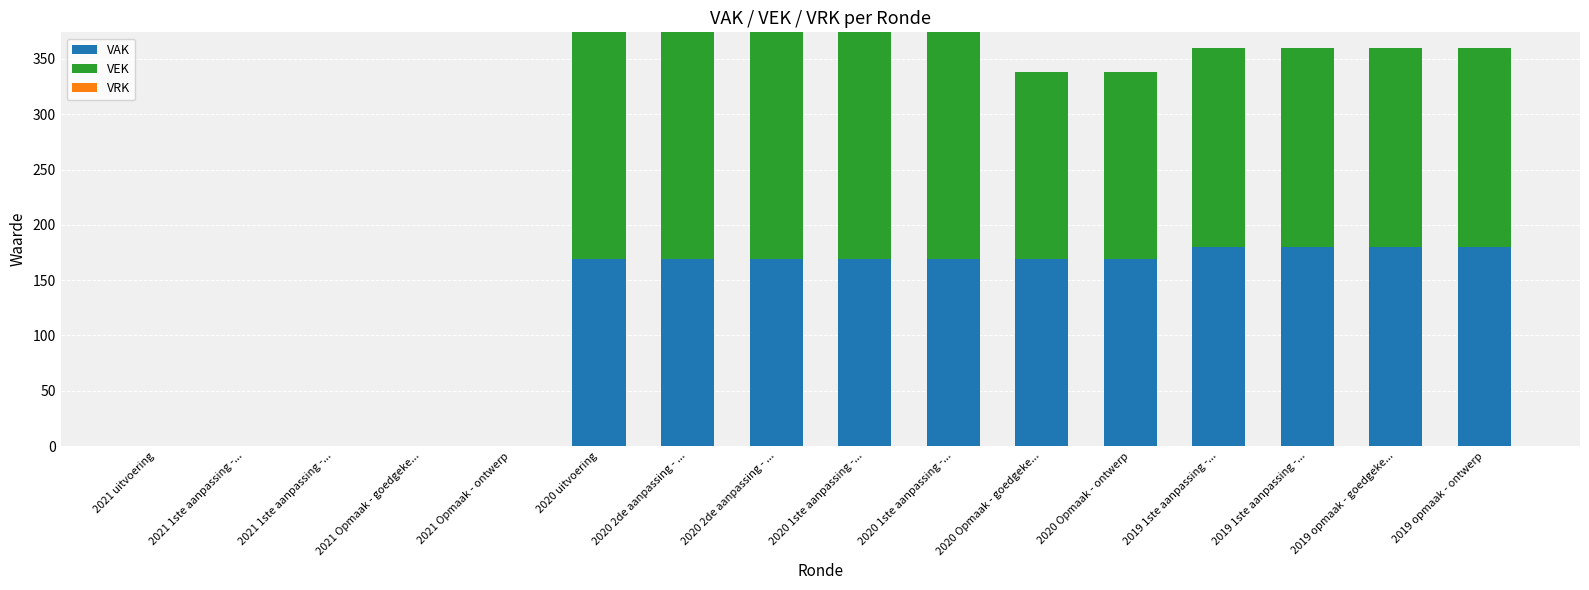

At how many categories does at least one series exceed 14?

11